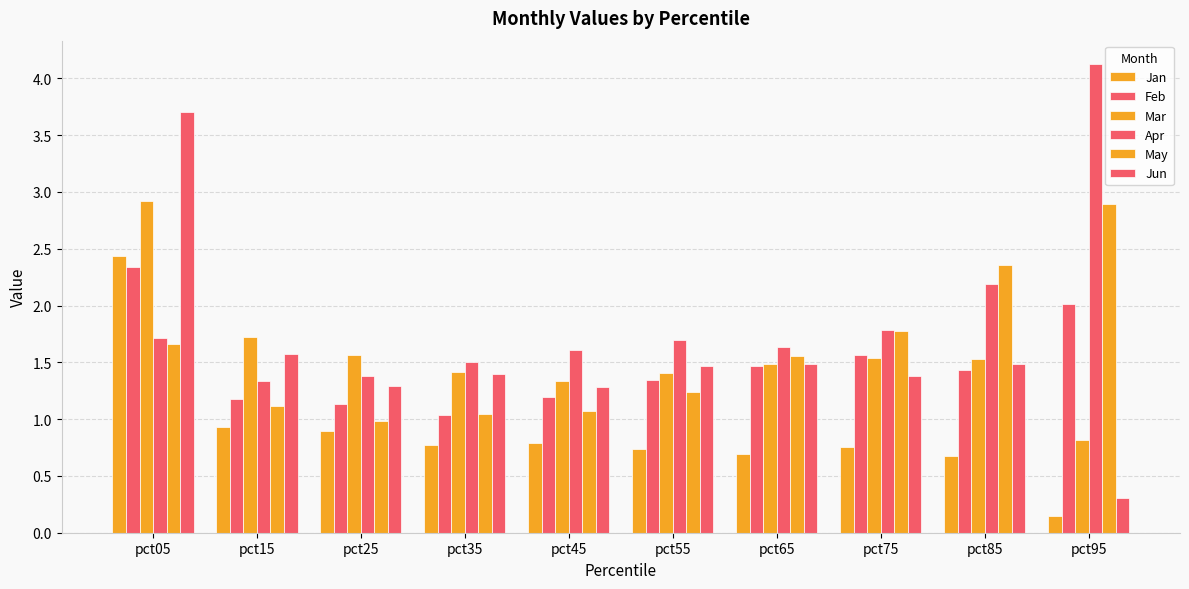

What is the sum of the Jun values at pct25 and pct35?

2.7